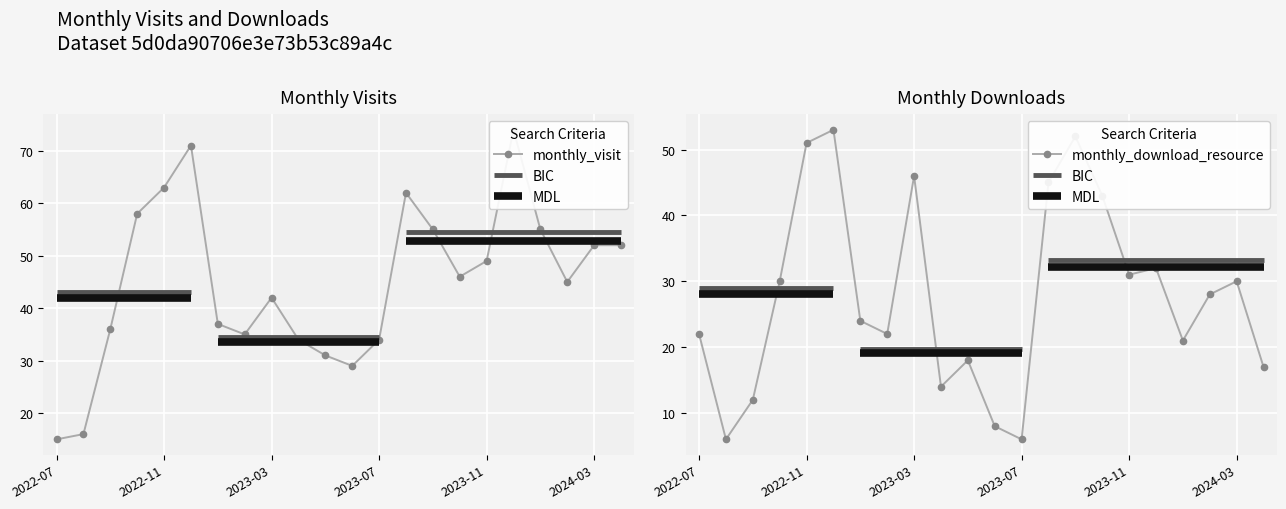

At 10, list the series in order from largest to smallest.

monthly_visit, monthly_download_resource